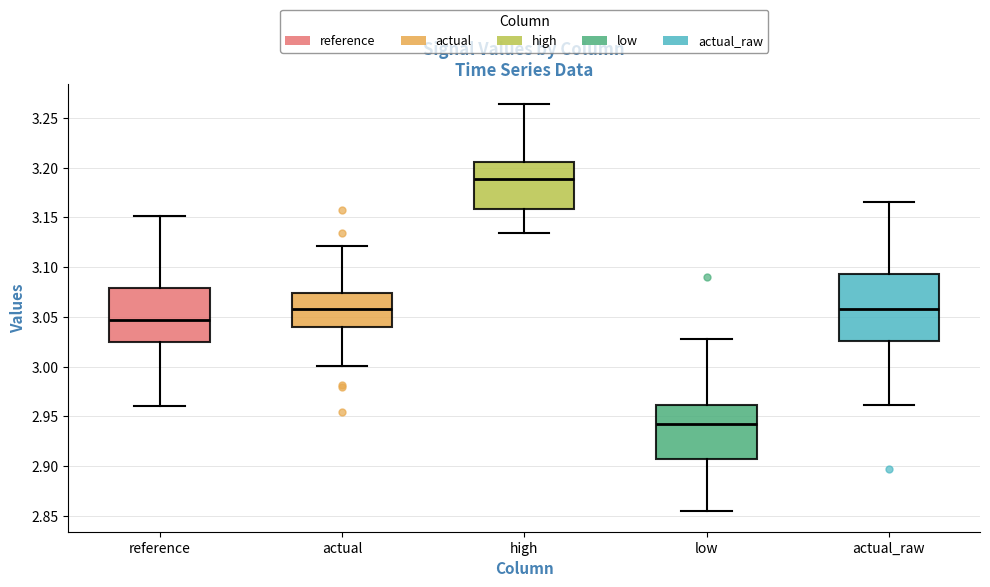

Reading left to right, transcribe this box plot: for each box, give where its median line is, the range the box spans, and where its two whiskers end, as read against the y-axis. The values are not printed on the chart, so give them approximately, as read against the axis.

reference: median 3.045, box 3.025 to 3.080, whiskers 2.960 to 3.150
actual: median 3.060, box 3.040 to 3.075, whiskers 3.000 to 3.120
high: median 3.190, box 3.160 to 3.205, whiskers 3.135 to 3.265
low: median 2.940, box 2.905 to 2.960, whiskers 2.855 to 3.030
actual_raw: median 3.060, box 3.025 to 3.095, whiskers 2.960 to 3.165